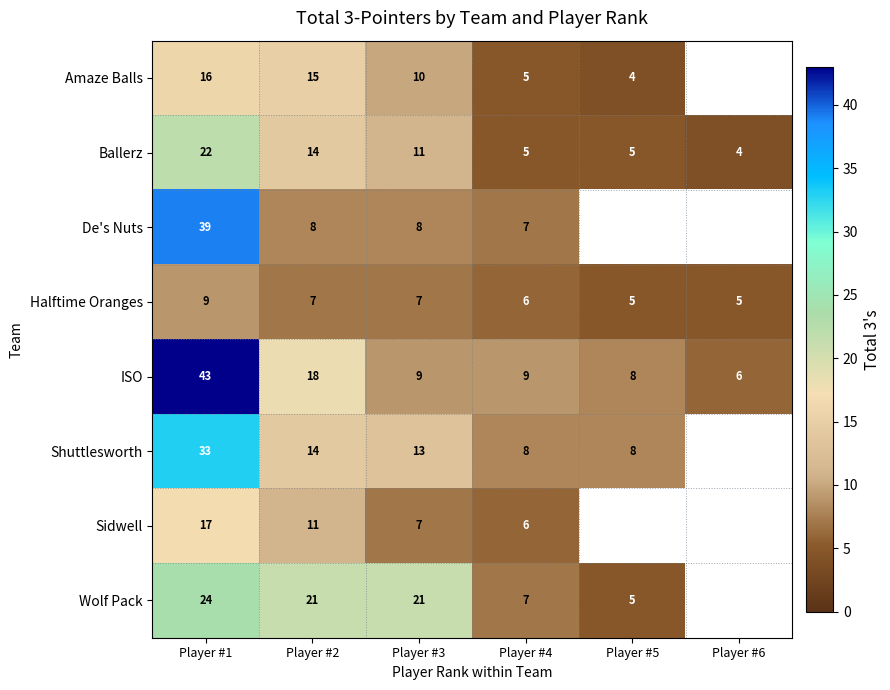

Which series changed the most between Player #1 and Player #3?

ISO